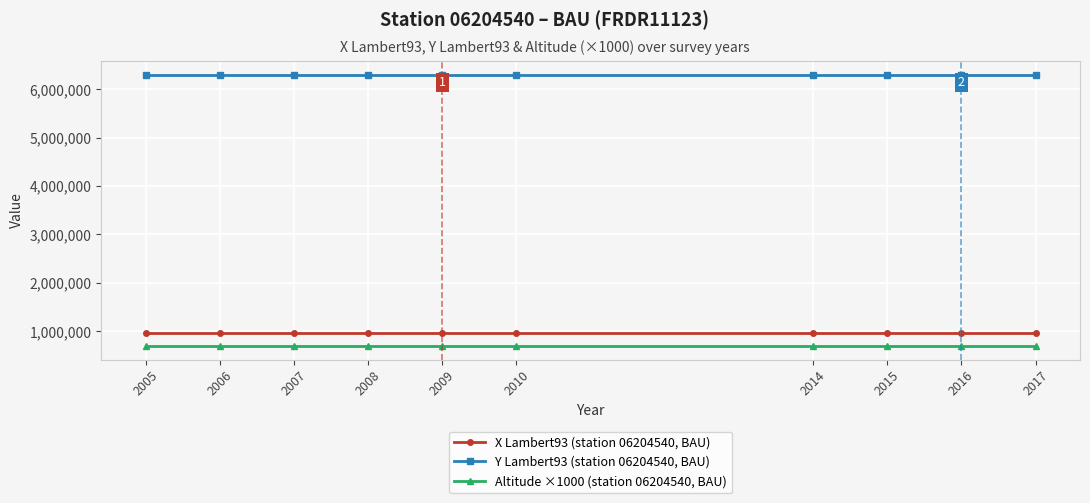

Count the number of data series in this chart.

3